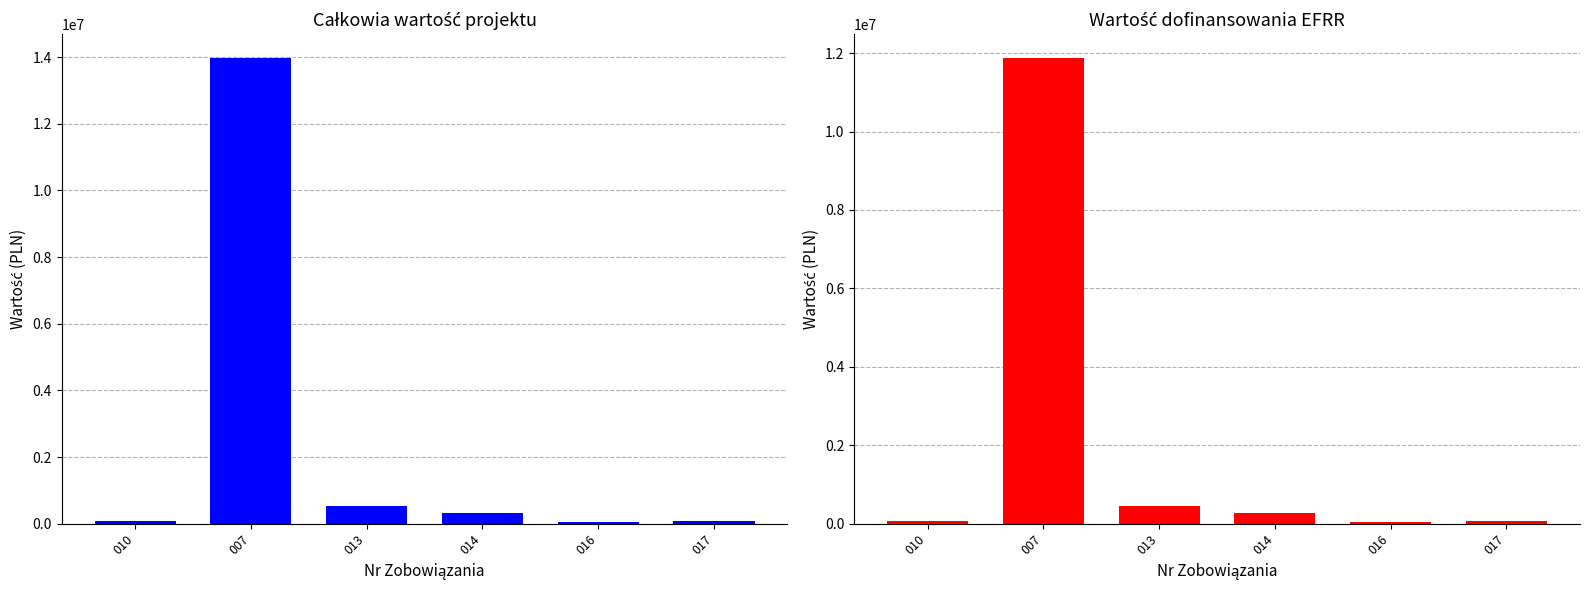

Is the value of Całkowia wartość projektu at 016 greater than the value of Wartość dofinansowania EFRR at 016?

Yes